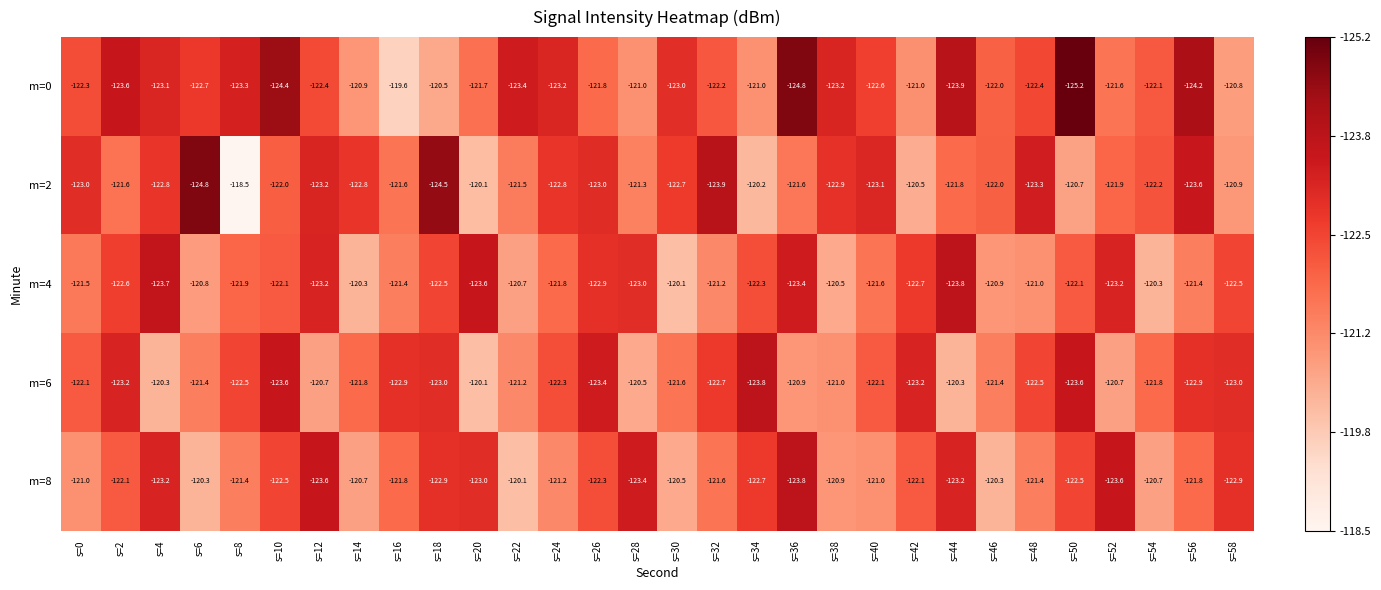

Between s=0 and s=30, which series saw the biggest shift?

m=4